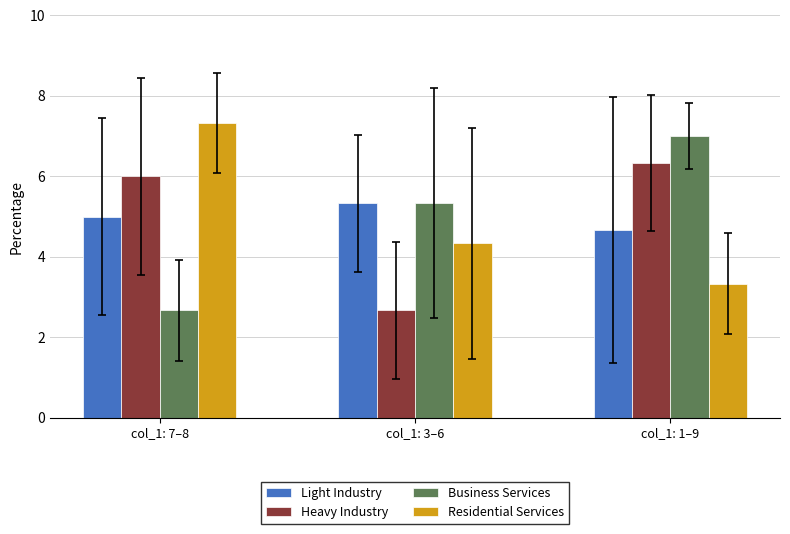

At which label is Residential Services closest to 5?

col_1: 3–6